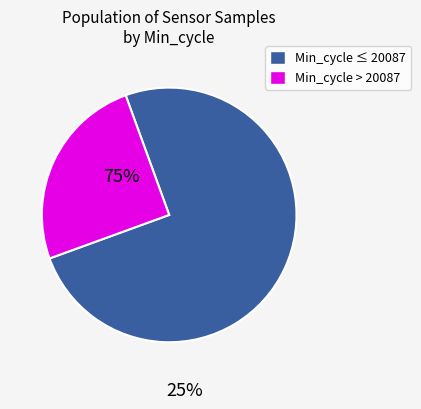

Which slice is the smallest?

Min_cycle > 20087